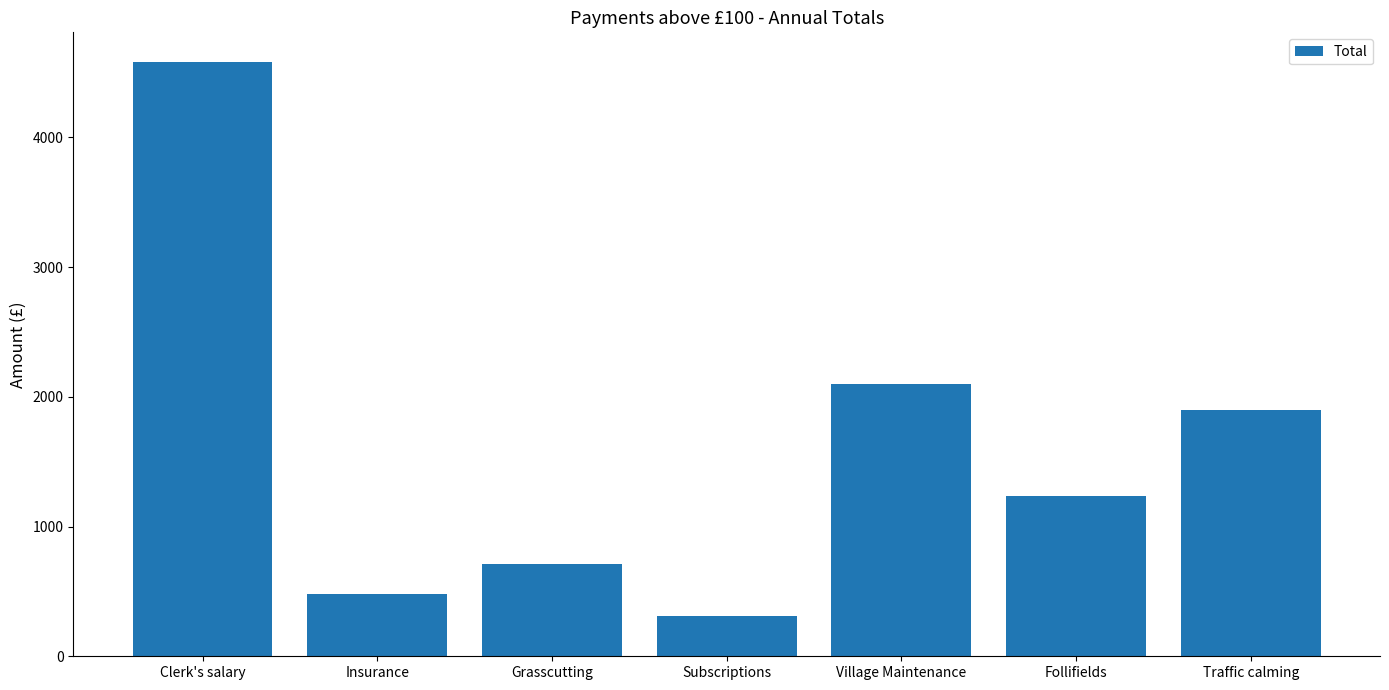

List the labels in order of value, largest first.

Clerk's salary, Village Maintenance, Traffic calming, Follifields, Grasscutting, Insurance, Subscriptions